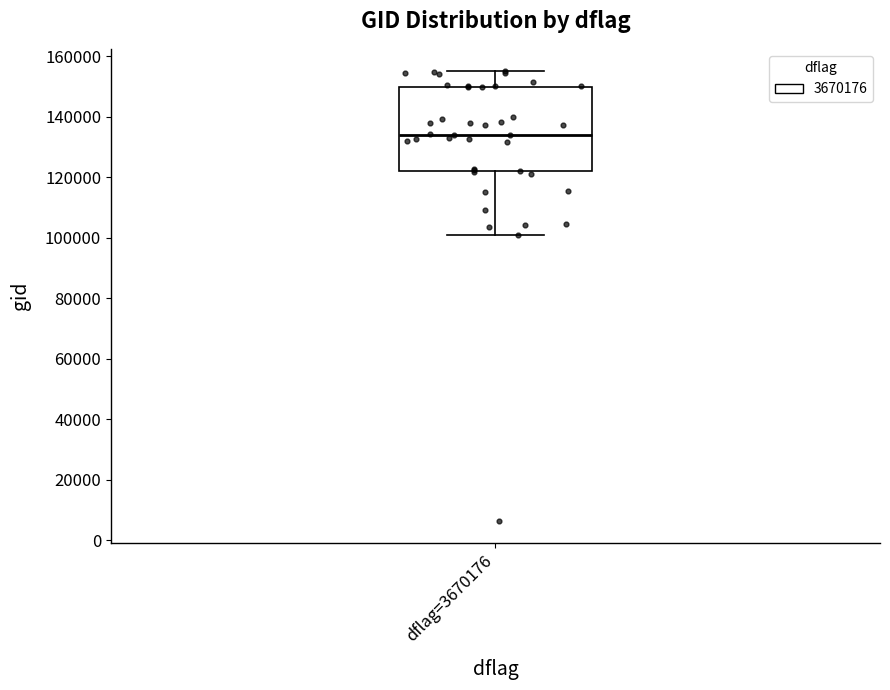

Read this box plot against the y-axis: the position of the median line, the range covered by the box, and the ends of both whiskers. The values are not printed on the chart, so give them approximately, as read against the axis.

median 134000, box 122000 to 150000, whiskers 100000 to 156000